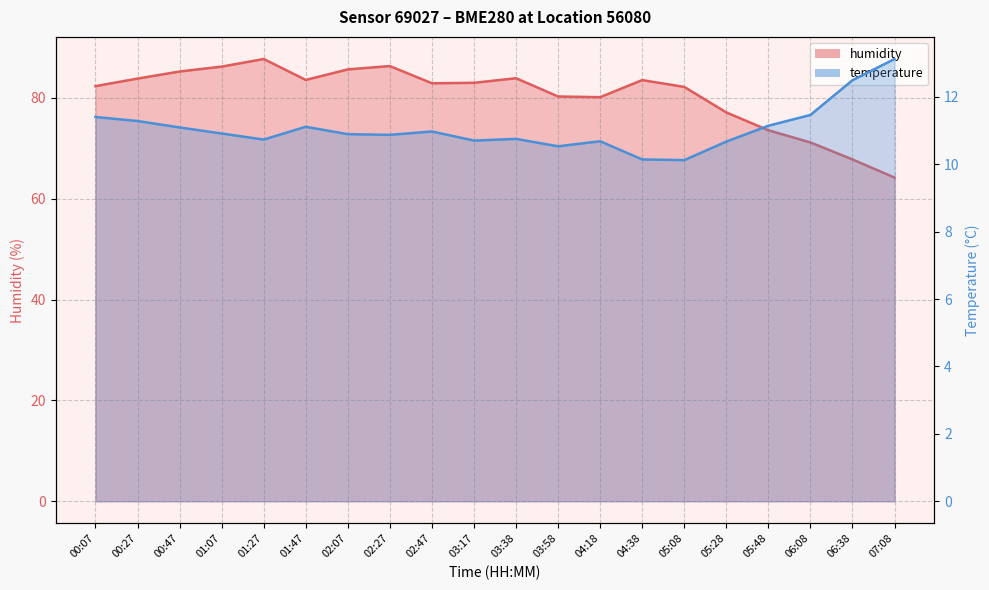

What is the difference between the second highest and minimum values in the temperature series?

2.4